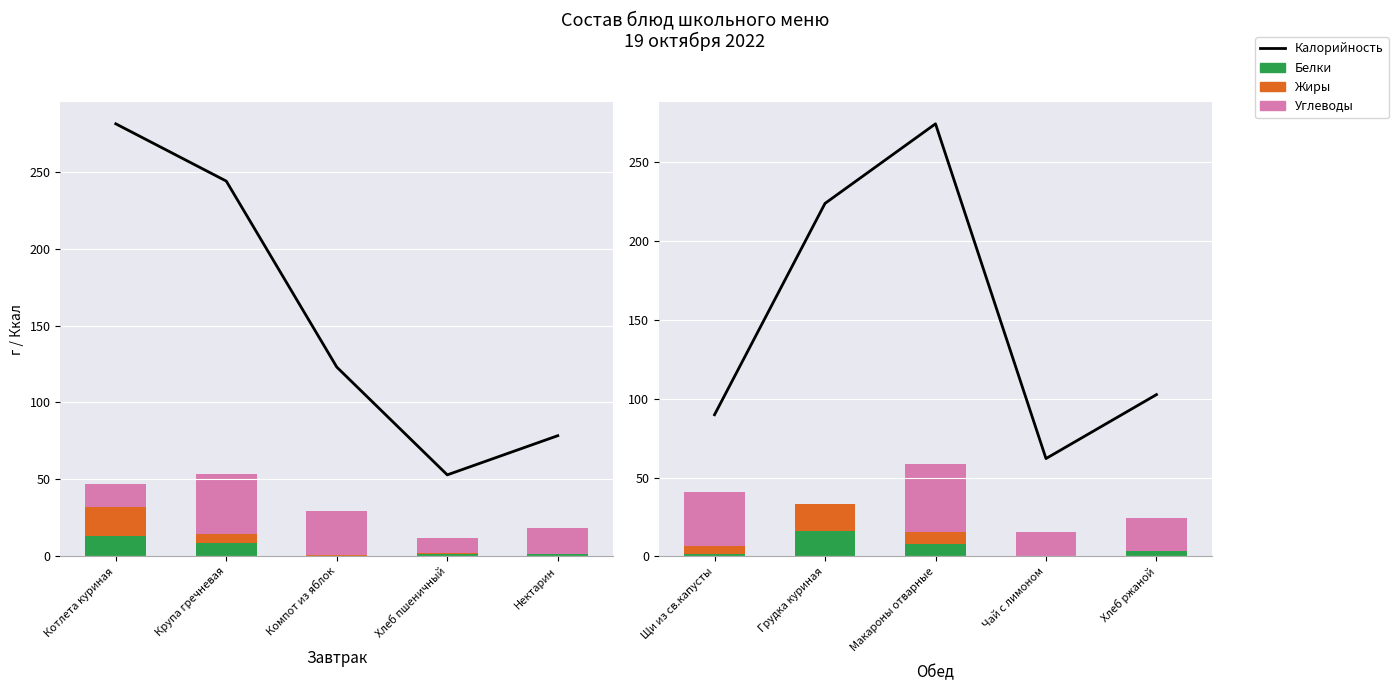

At how many categories does at least one series exceed 93?

3